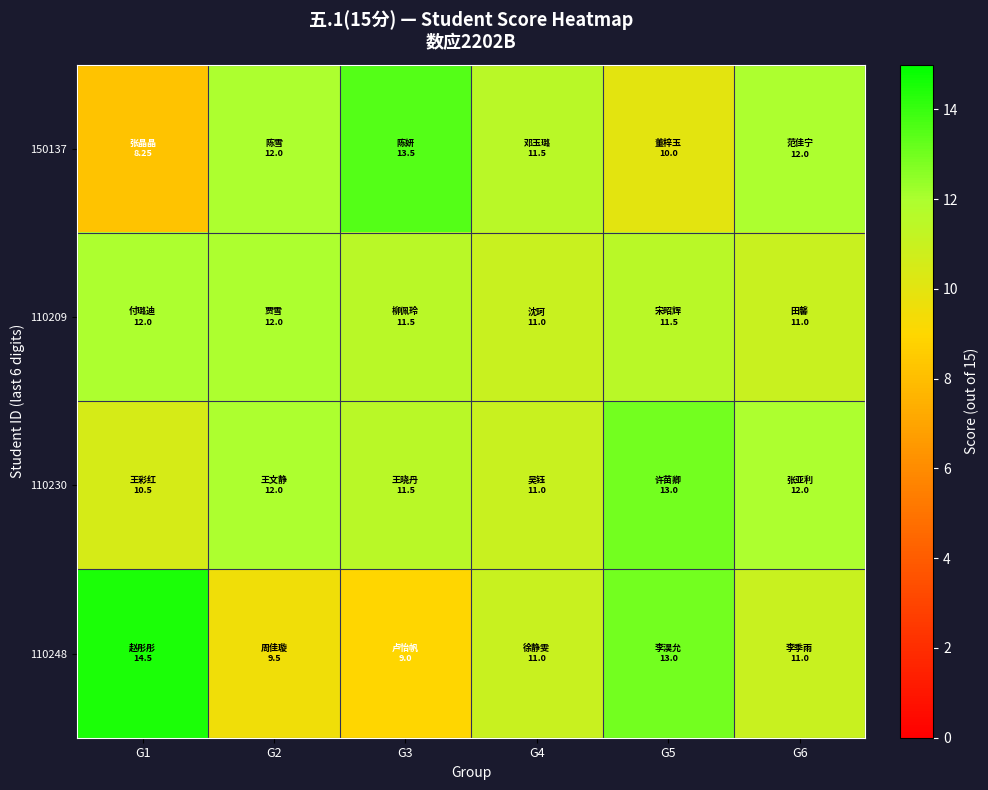

How many series are shown in this chart?

4